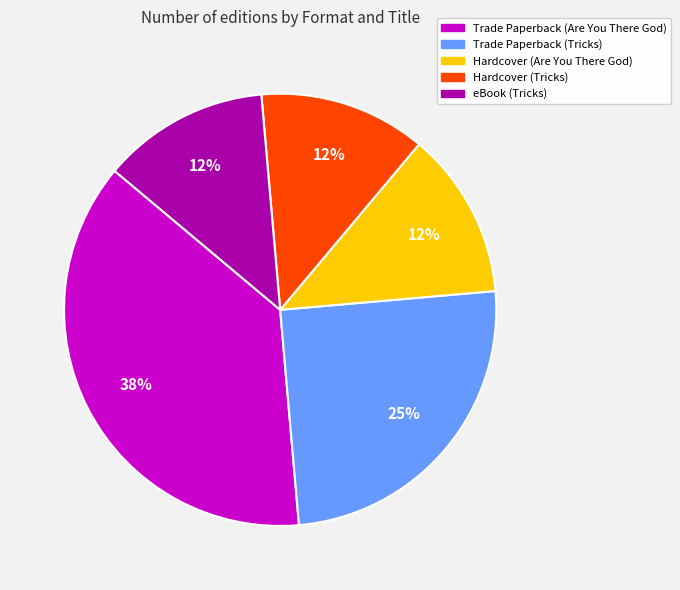

What is the ratio of the value at Hardcover (Are You There God) to the value at eBook (Tricks)?

1.0